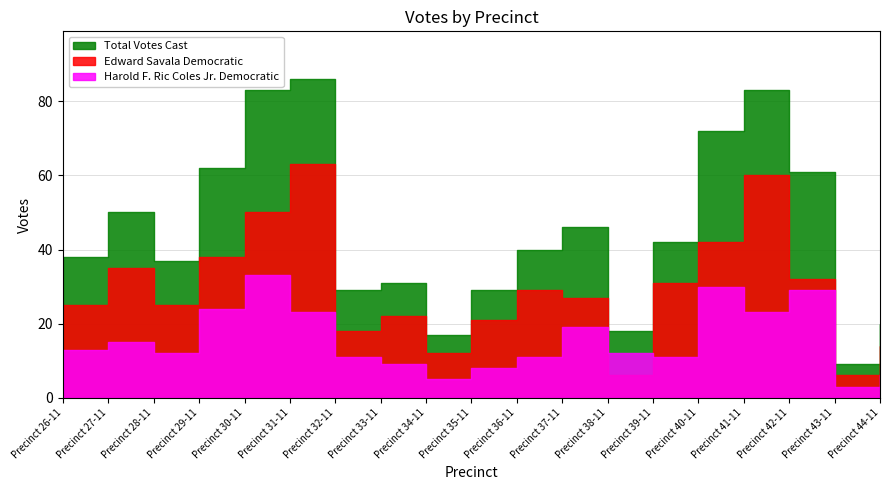

How many interior local peaks does the Edward Savala Democratic series have?

5